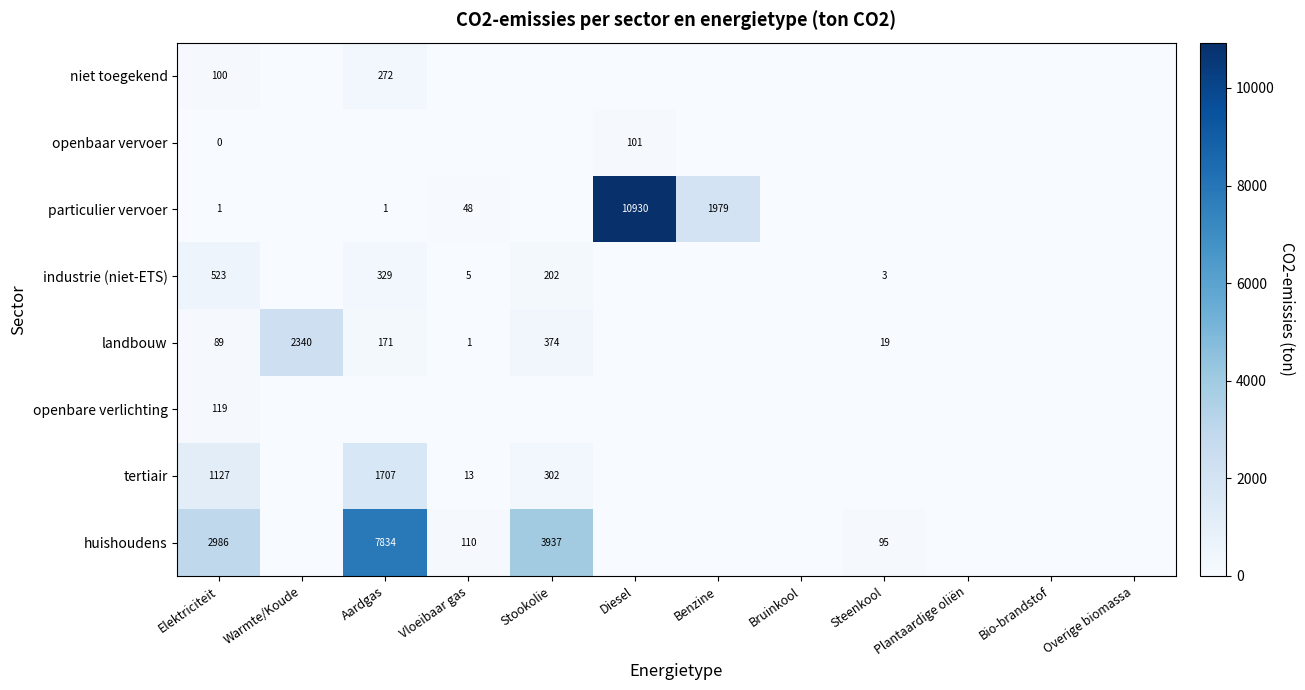

Rank the series at Elektriciteit from highest to lowest value.

huishoudens, tertiair, industrie (niet-ETS), openbare verlichting, niet toegekend, landbouw, particulier vervoer, openbaar vervoer